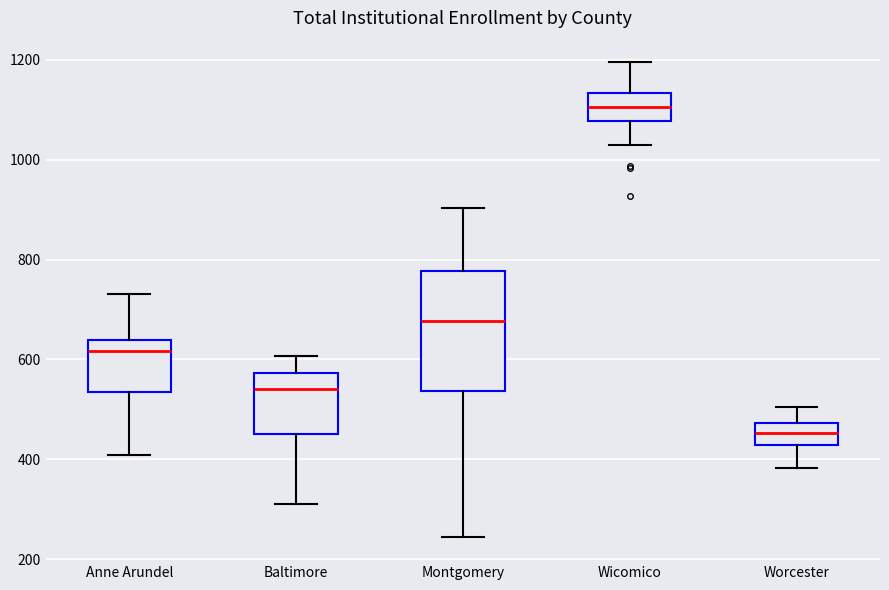

Which box's median line is the highest?

Wicomico